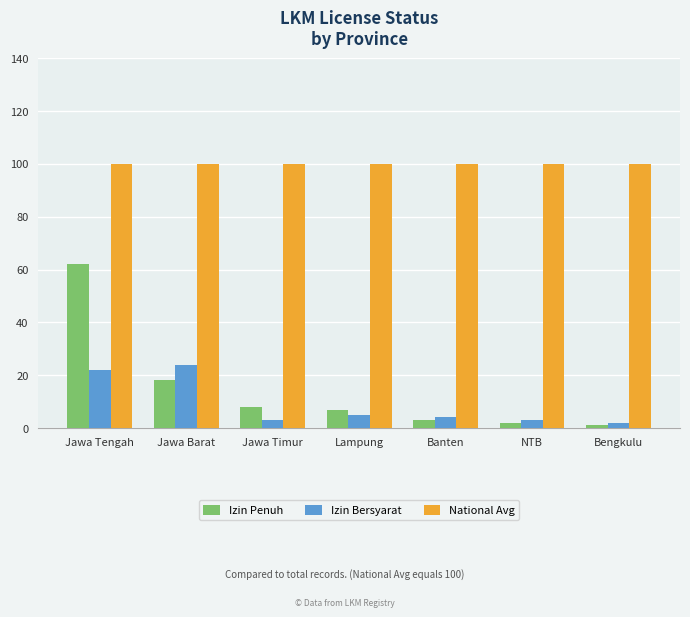

Rank the series by their maximum value, from lowest to highest.

Izin Bersyarat, Izin Penuh, National Avg